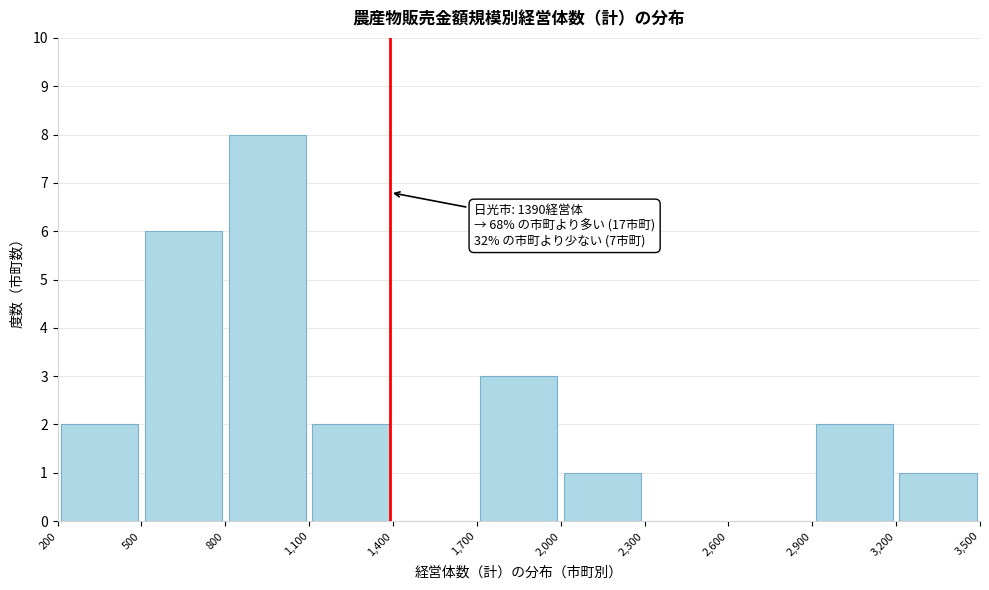

Over which range of the x-axis is the bar tallest?

800 to 1,100